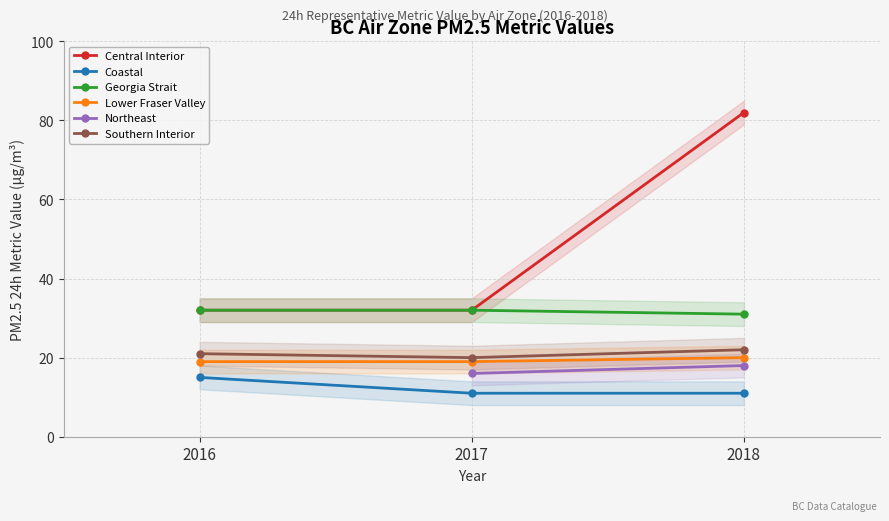

What is the difference between the Southern Interior values at 2018 and 2017?

2